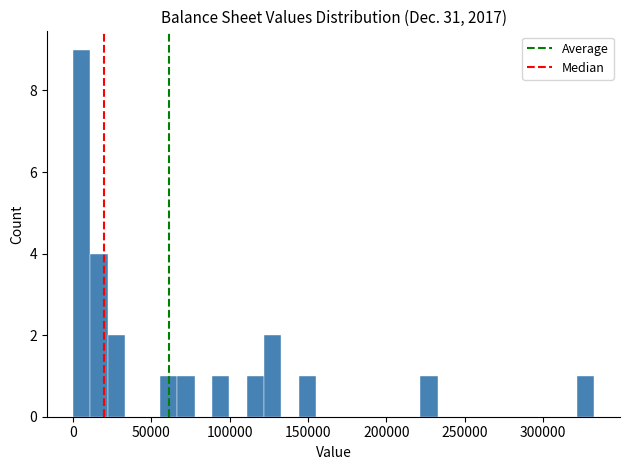

Around what value on the x-axis is the tallest bar? Give the approximate position of its centre, as read against the axis.

5000